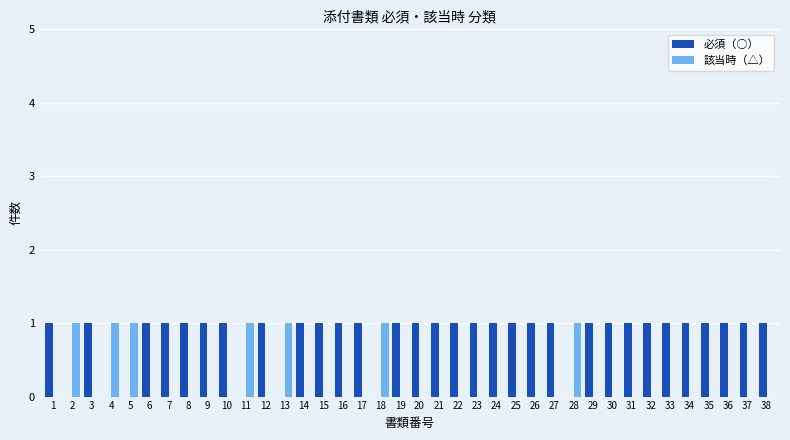

Reading left to right, extract all data points from this chart.

必須（○）: 1	0	1	0	0	1	1	1	1	1	0	1	0	1	1	1	1	0	1	1	1	1	1	1	1	1	1	0	1	1	1	1	1	1	1	1	1	1
該当時（△）: 0	1	0	1	1	0	0	0	0	0	1	0	1	0	0	0	0	1	0	0	0	0	0	0	0	0	0	1	0	0	0	0	0	0	0	0	0	0